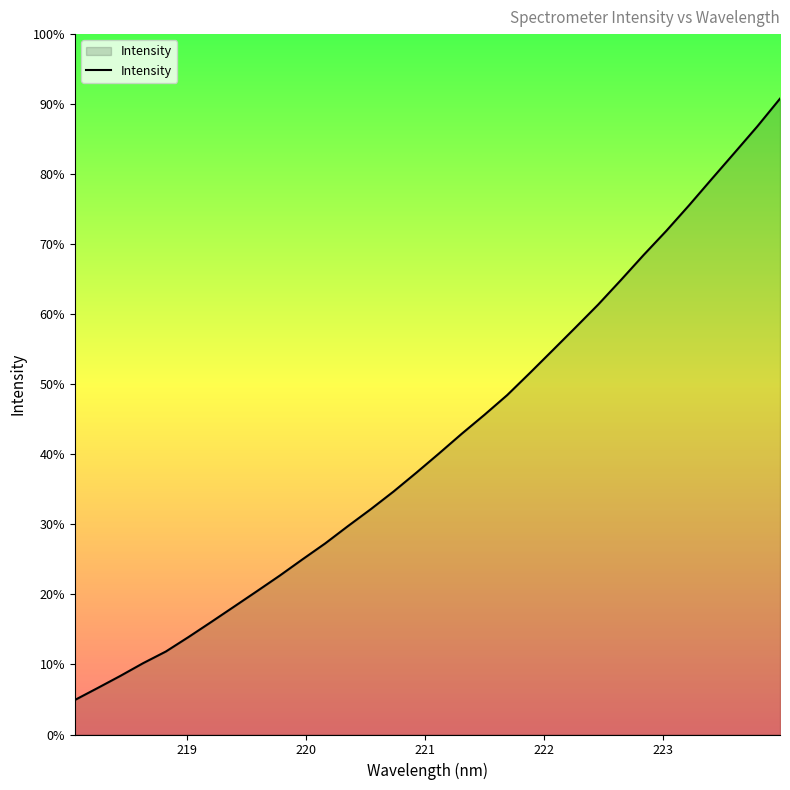

What is the label of the 18th point from the right?

220.7354